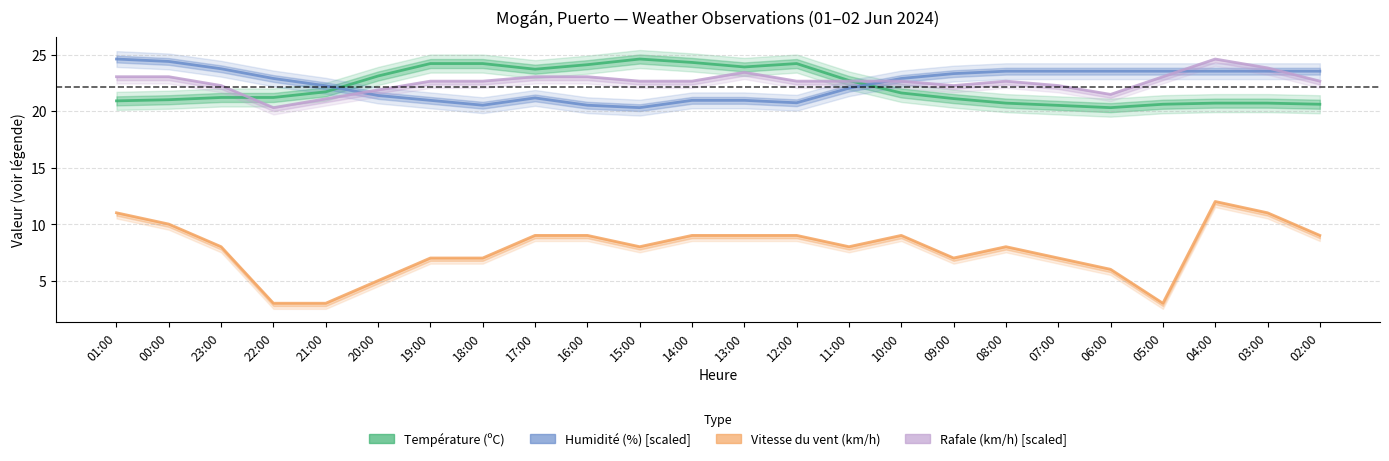

How many lines are shown in the chart?

4